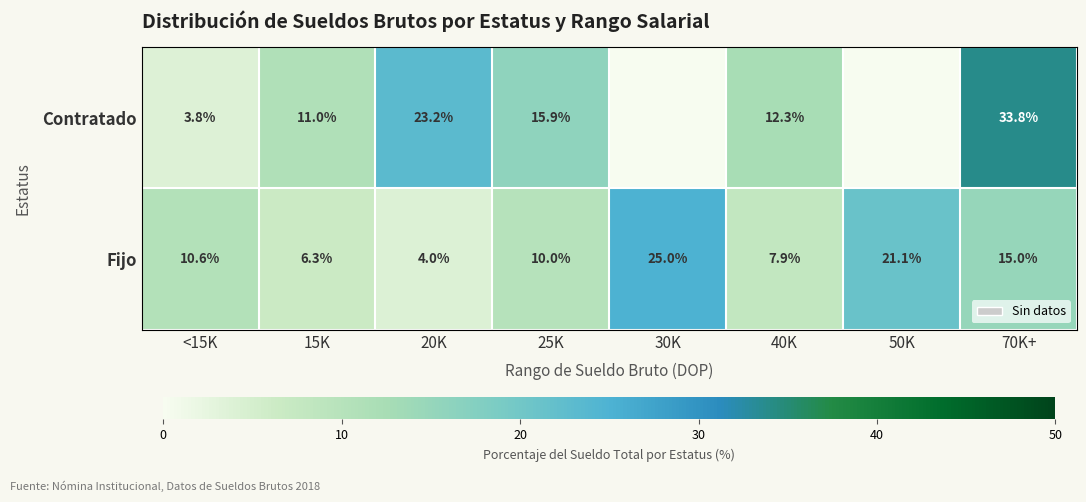

What is the difference between the second highest and minimum values in the Fijo series?

17.1